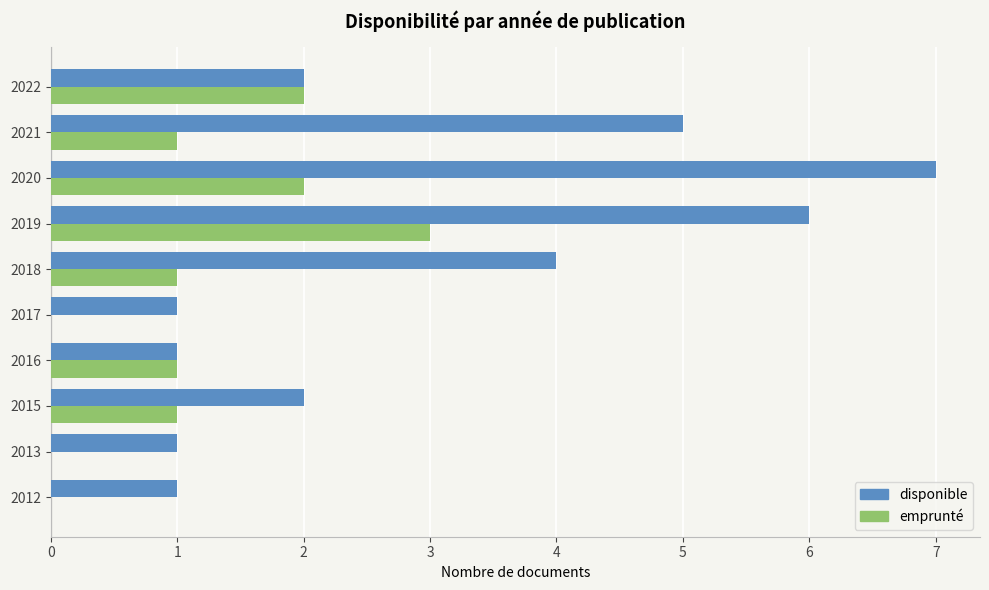

What is the sum of all emprunté values?

11